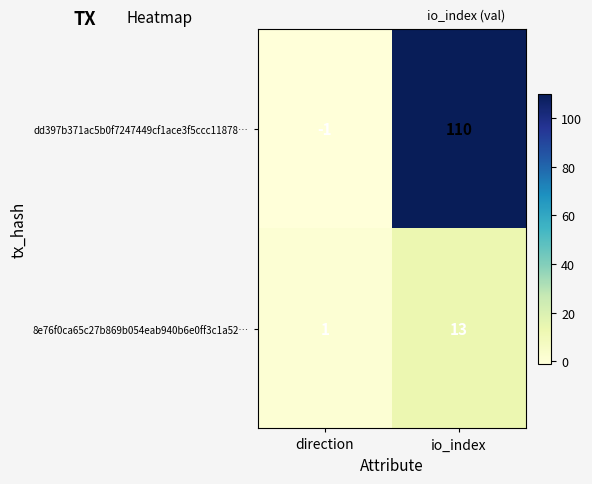

Is it true that 8e76f0ca65c27b869b054eab940b6e0ff3c1a52… equals 13 at io_index?

True